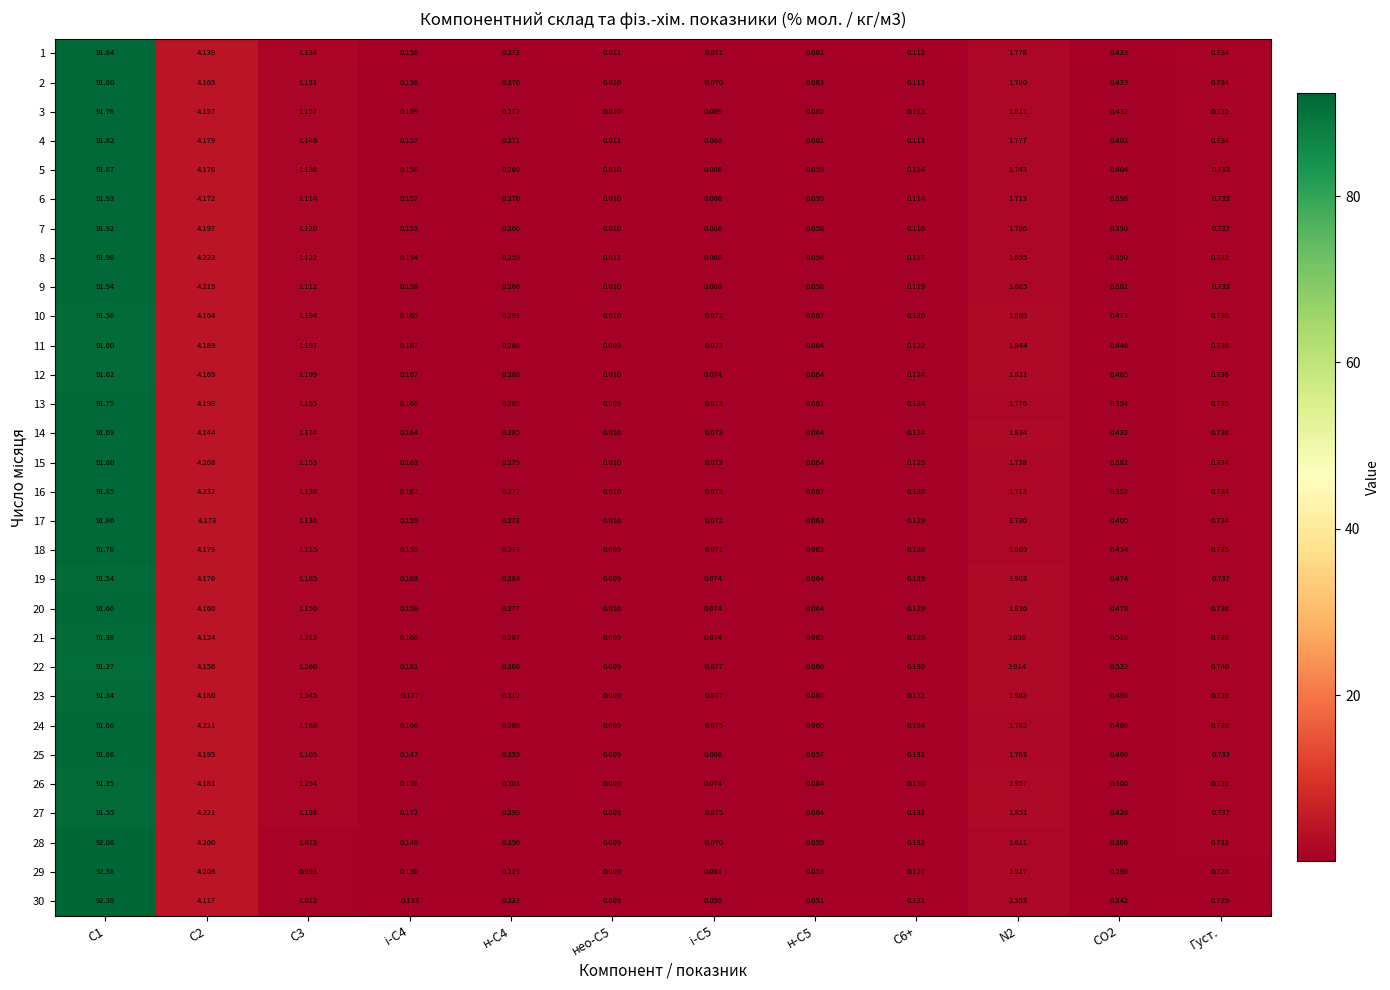

Is the value of 30 at нео-С5 greater than the value of 18 at н-С5?

No